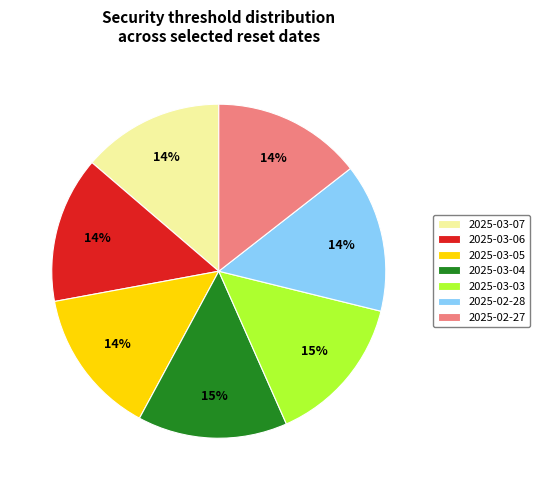

Count the number of slices in the pie.

7